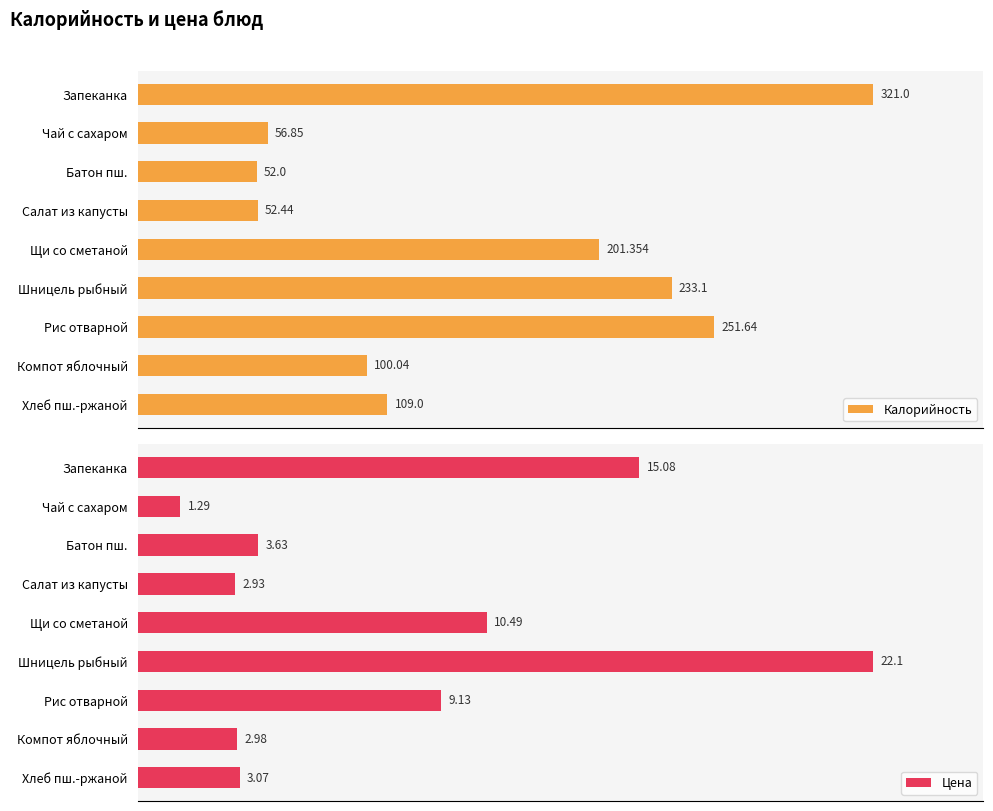

At how many categories does at least one series exceed 68?

6